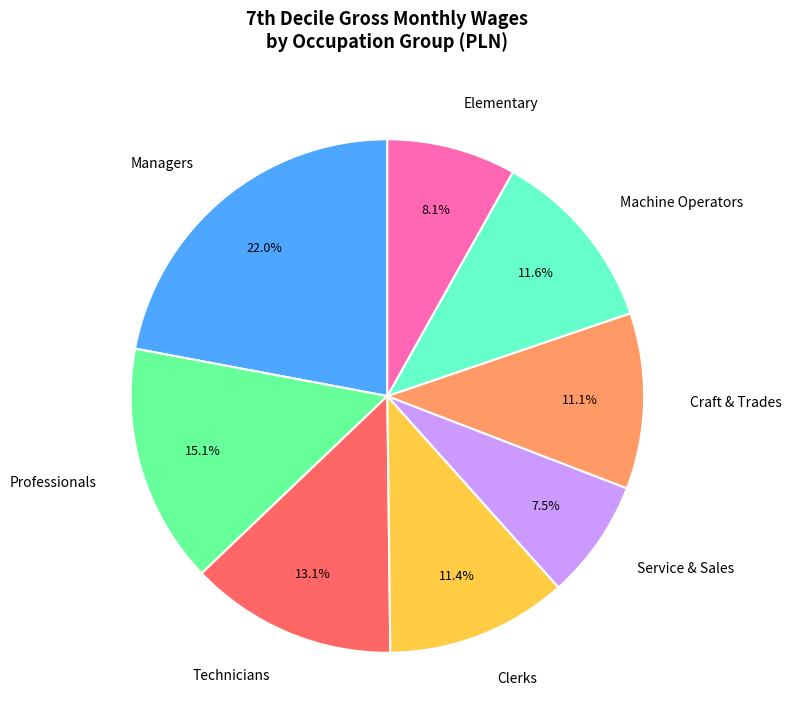

Which category has the biggest portion of the pie?

Managers